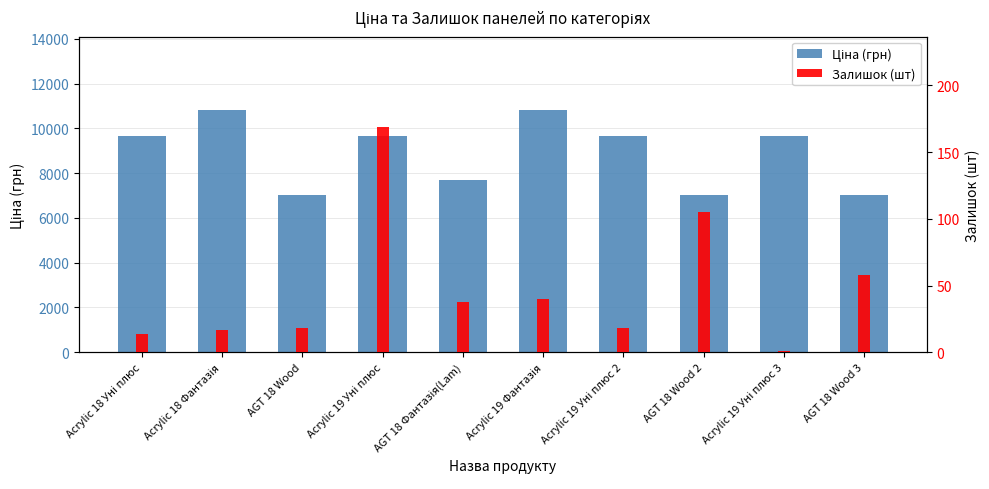

Which series has the largest total across all categories?

Ціна (грн)